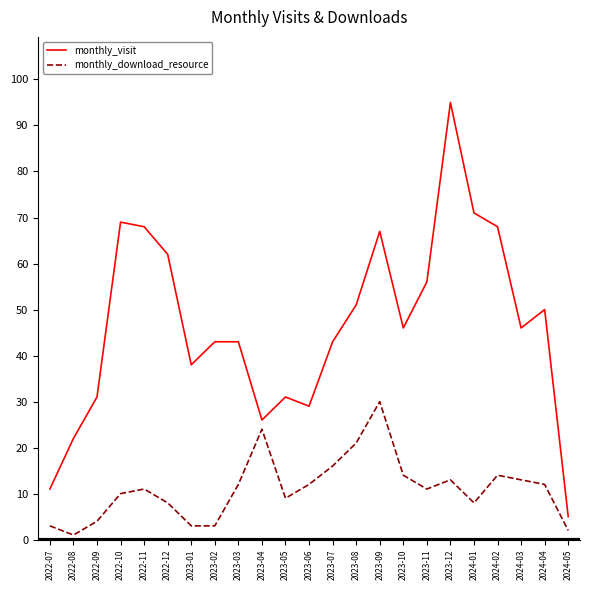

What is the difference between the maximum and minimum values in the monthly_visit series?

90